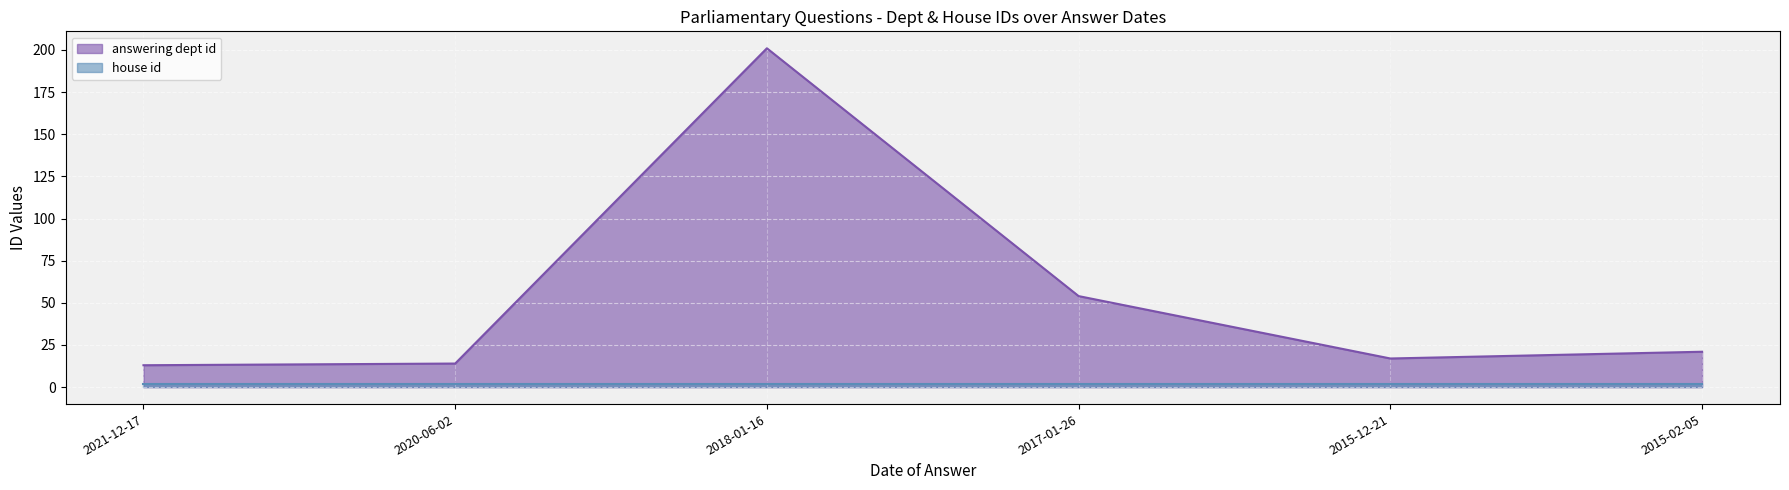

What is the sum of all values?

320